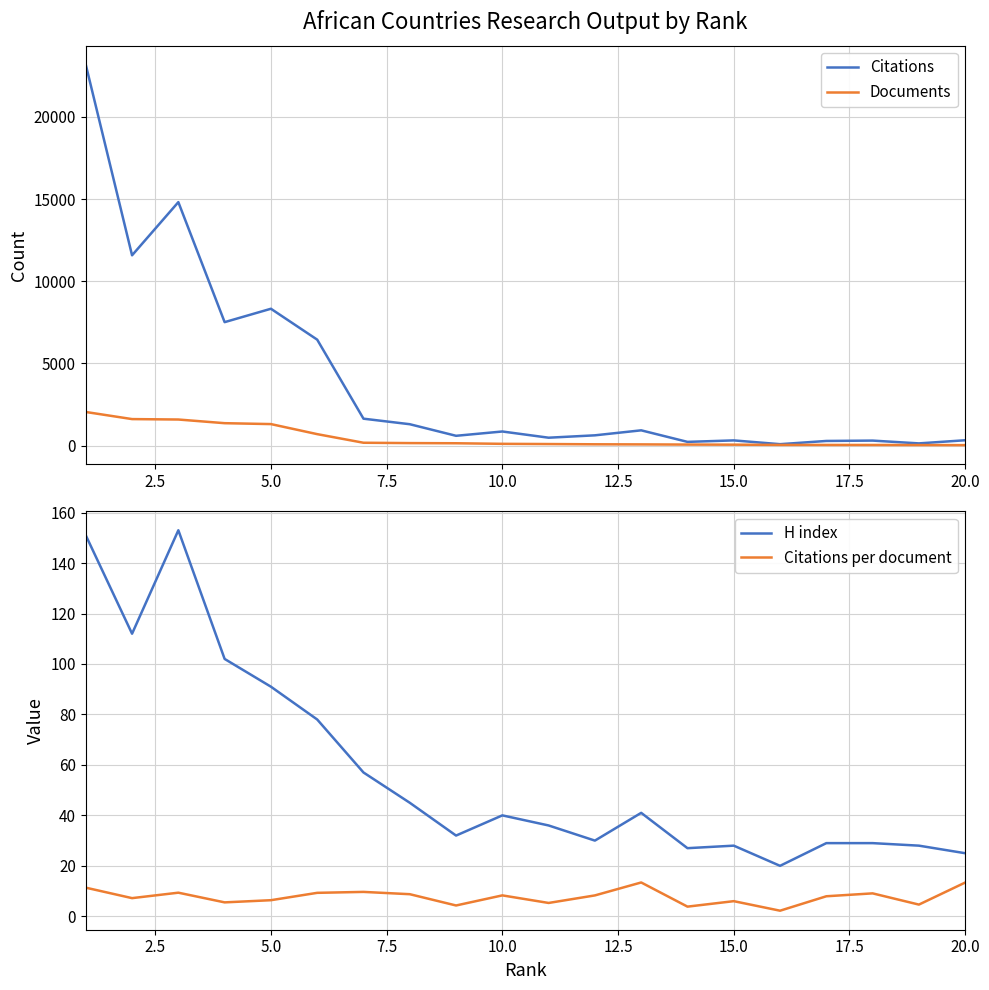

Which series has the largest range (max minus min)?

Citations